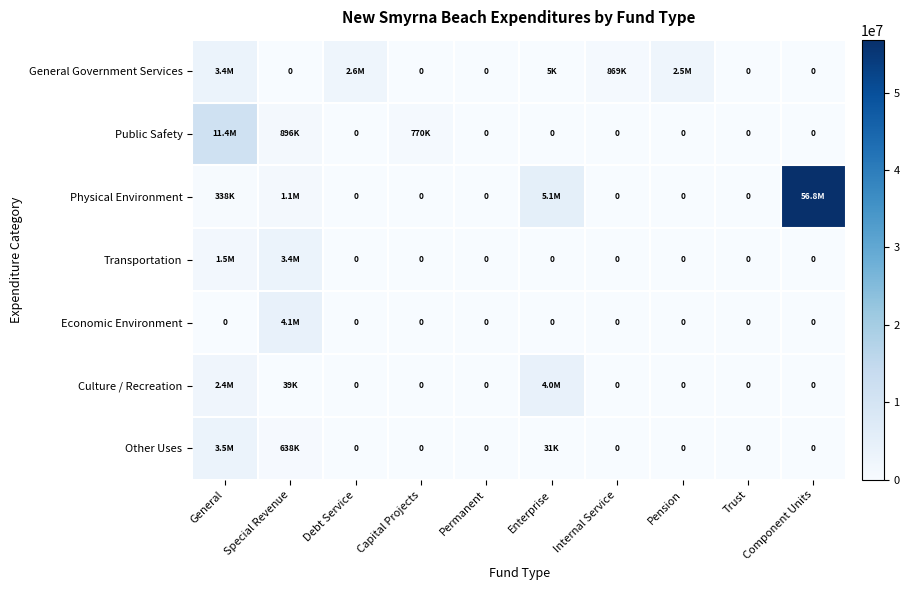

At Permanent, list the series in order from smallest to largest.

General Government Services, Public Safety, Physical Environment, Transportation, Economic Environment, Culture / Recreation, Other Uses